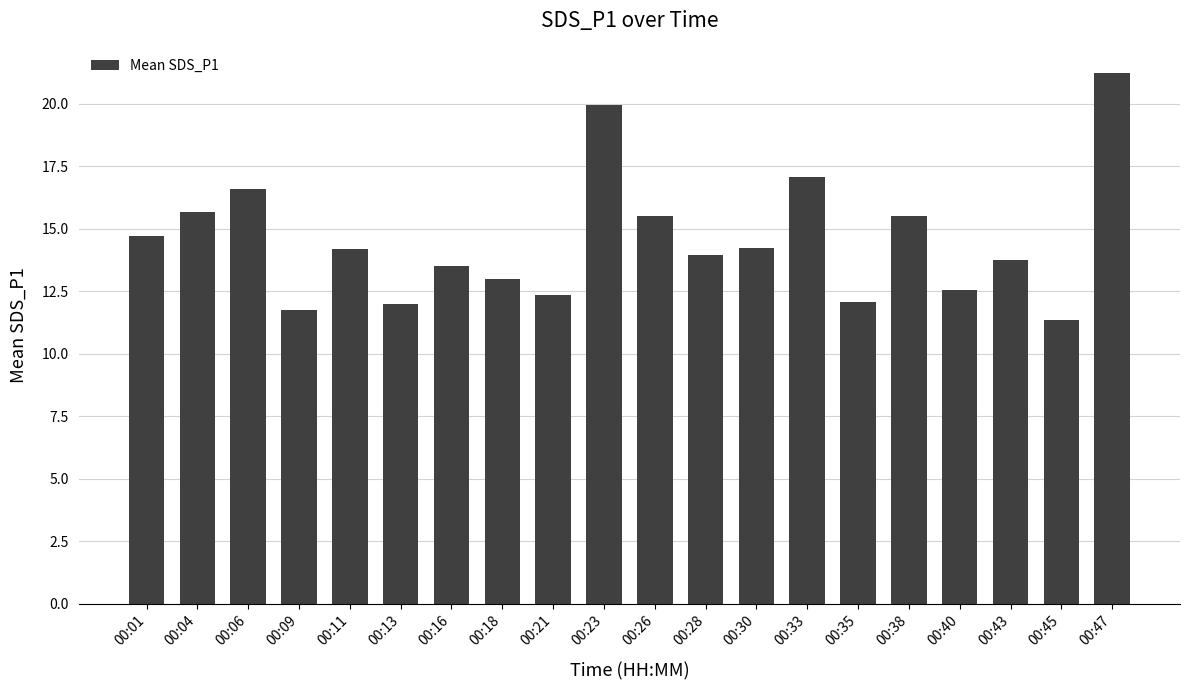

What is the change in value from 00:28 to 00:30?

+0.3